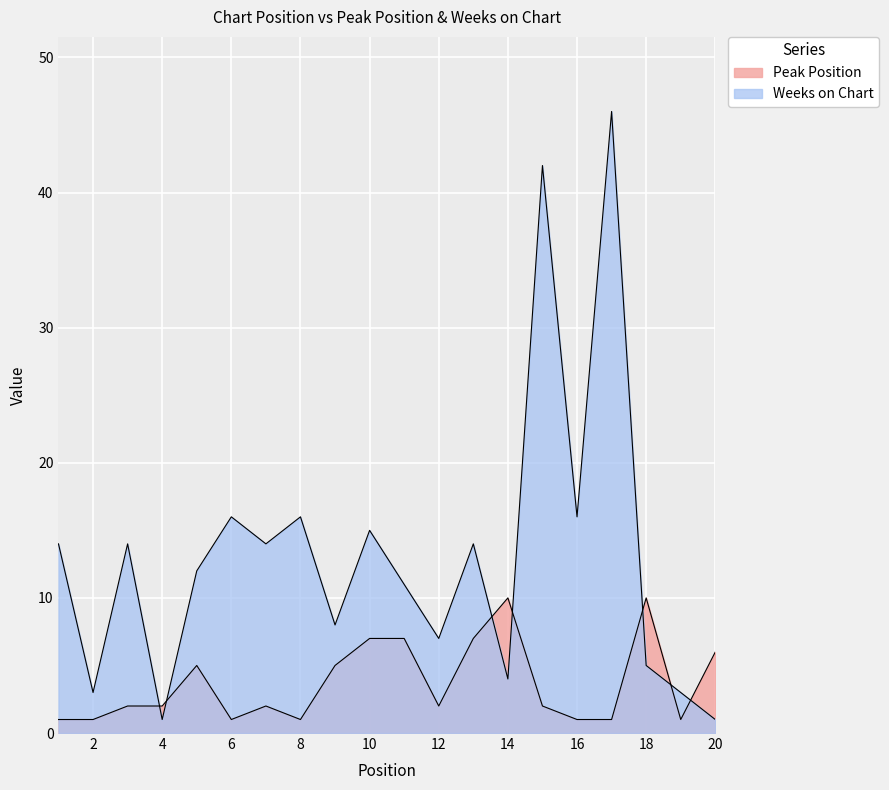

What is the sum of the Peak Position values at 17 and 13?

8